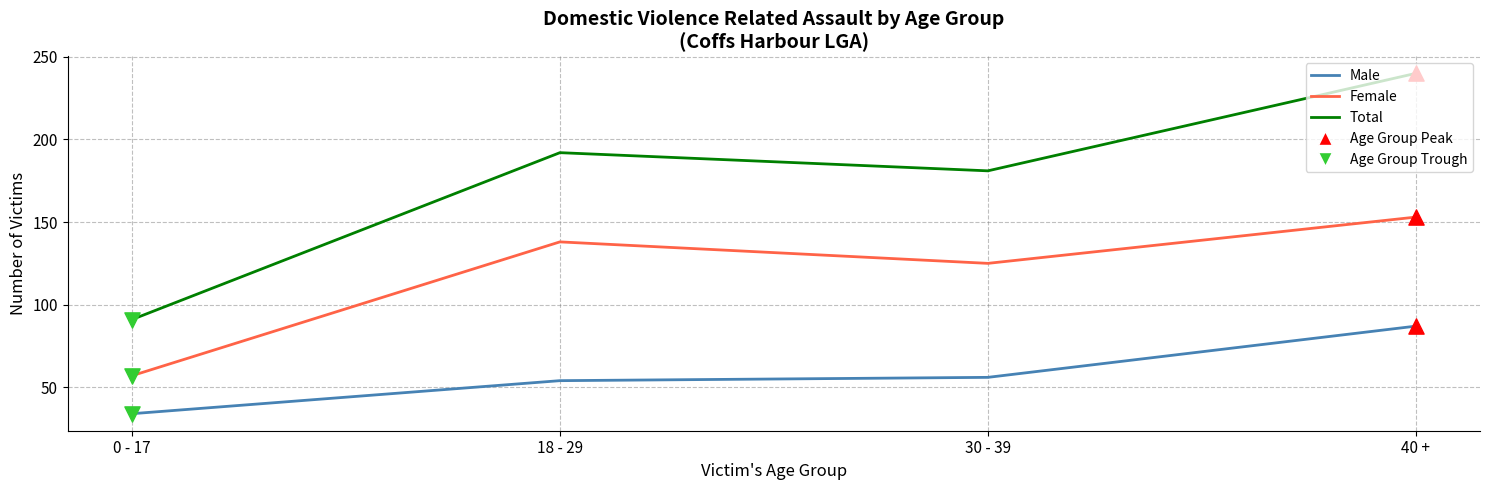

At 30 - 39, list the series in order from largest to smallest.

Total, Female, Male